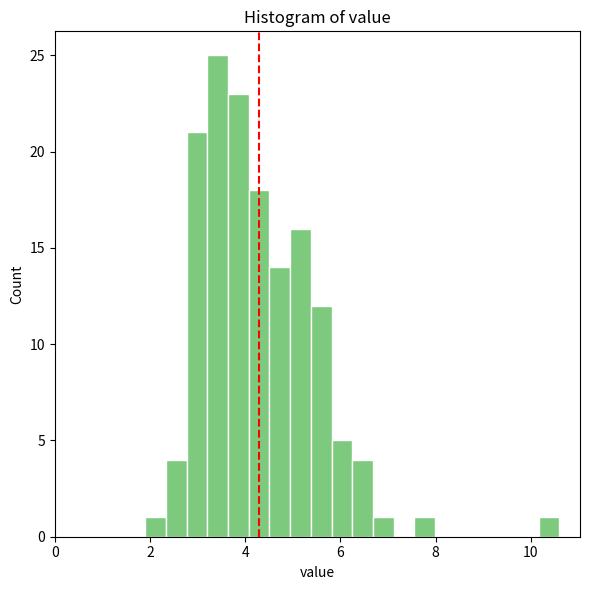

Around what value on the x-axis is the tallest bar? Give the approximate position of its centre, as read against the axis.

3.4